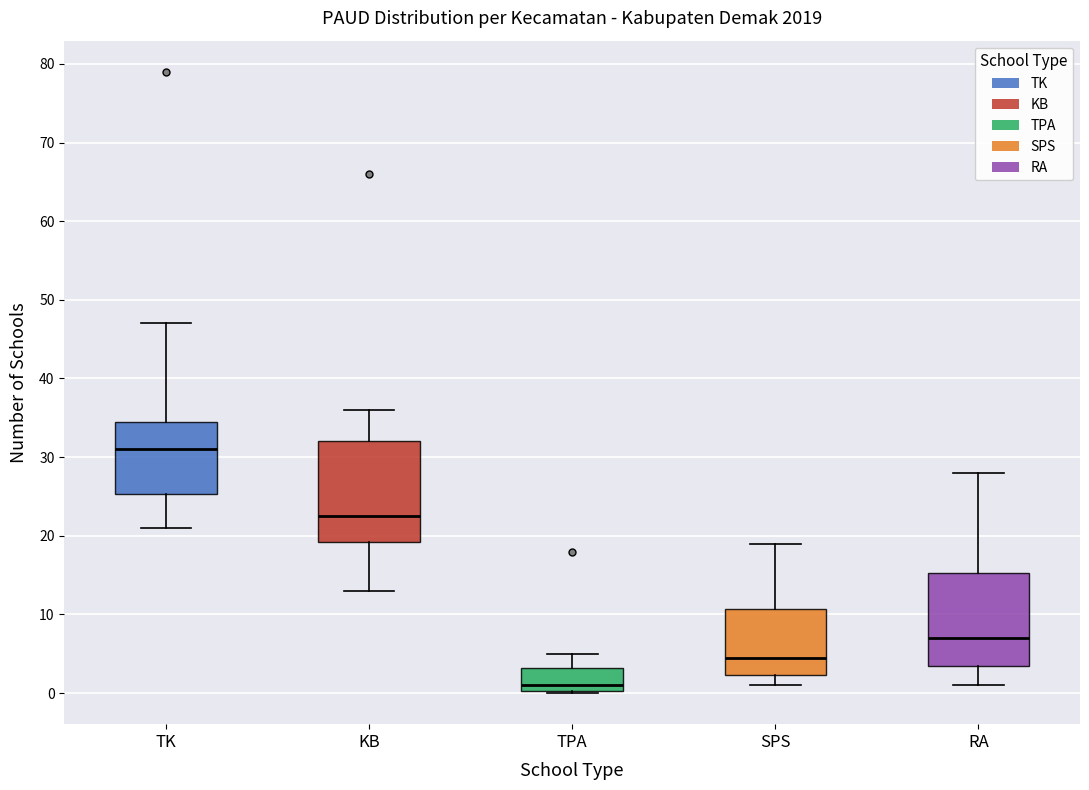

Where does the upper whisker of the box for SPS end on the y-axis? The values are not printed on the chart, so give them approximately, as read against the axis.

19